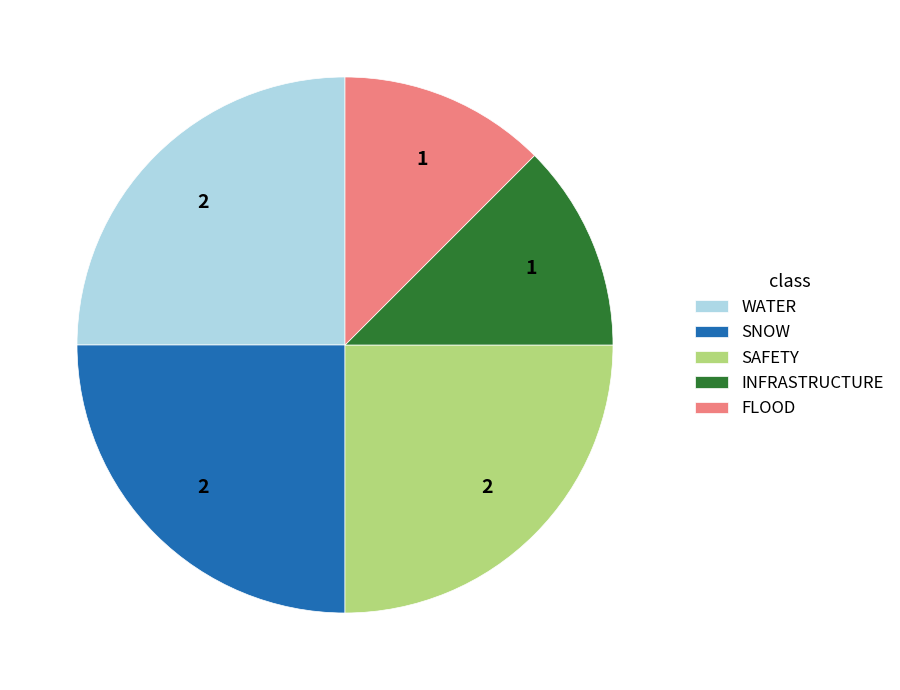

Which has a higher value, SNOW or FLOOD?

SNOW